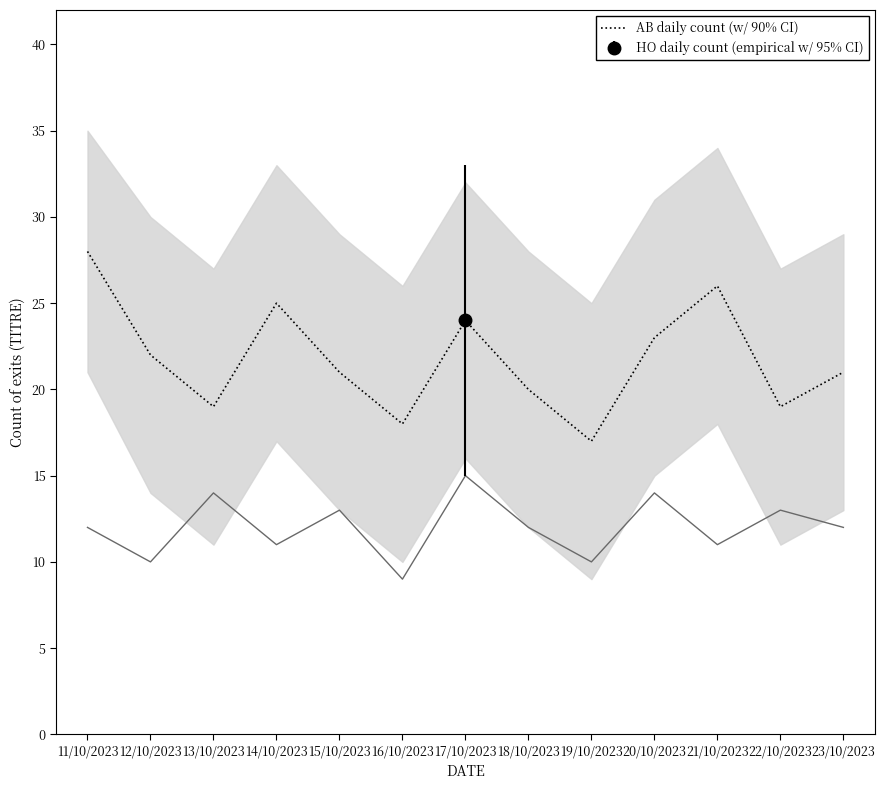

The value of AB daily count (w/ 90% CI) at 20/10/2023 is 8. True or false?

False